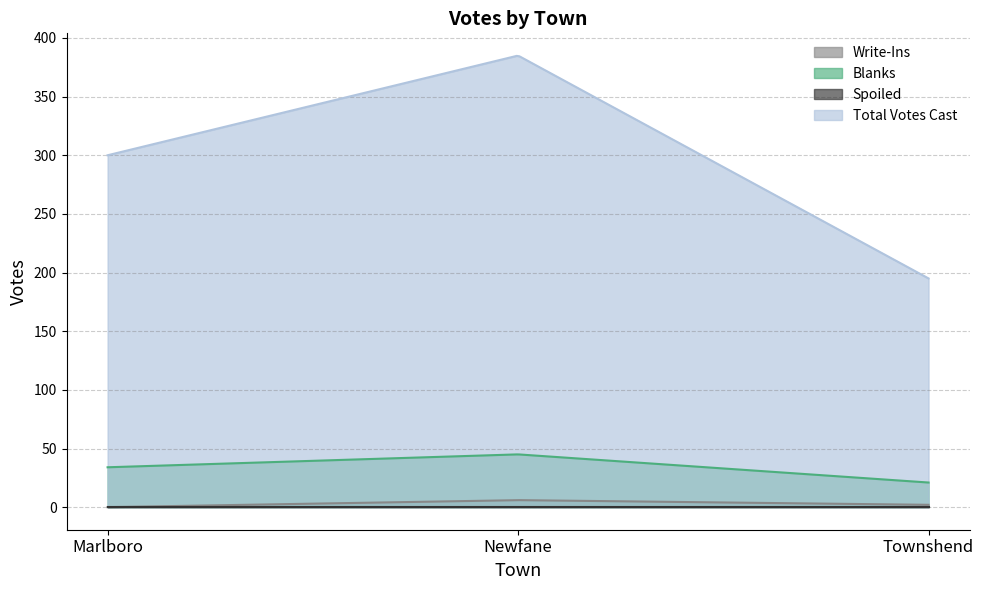

How many values in the Blanks series exceed 34?

1